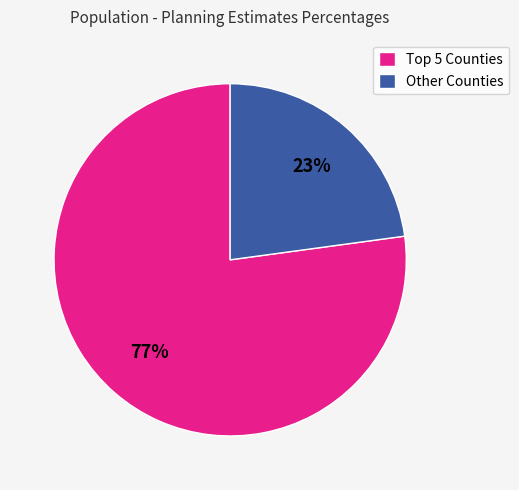

Which slice is the smallest?

Other Counties